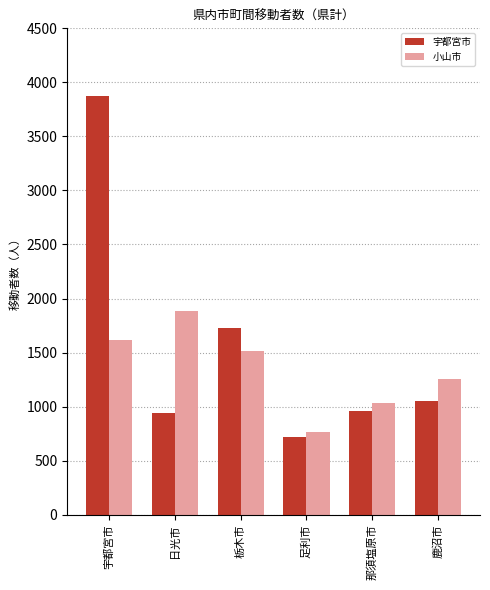

Reading left to right, extract all data points from this chart.

宇都宮市: 宇都宮市=3871	日光市=945	栃木市=1726	足利市=719	那須塩原市=963	鹿沼市=1055
小山市: 宇都宮市=1613	日光市=1887	栃木市=1514	足利市=761	那須塩原市=1030	鹿沼市=1252